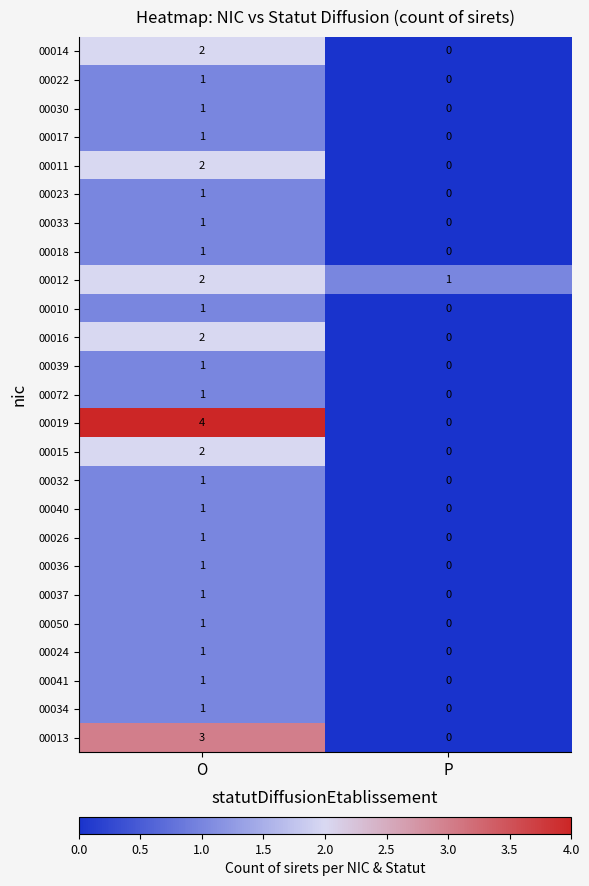

True or false: 00014 has a value of 2 at O.

True